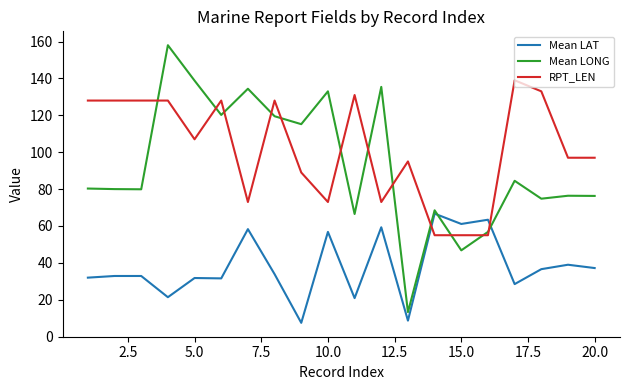

How many interior local peaks does the Mean LONG series have?

7